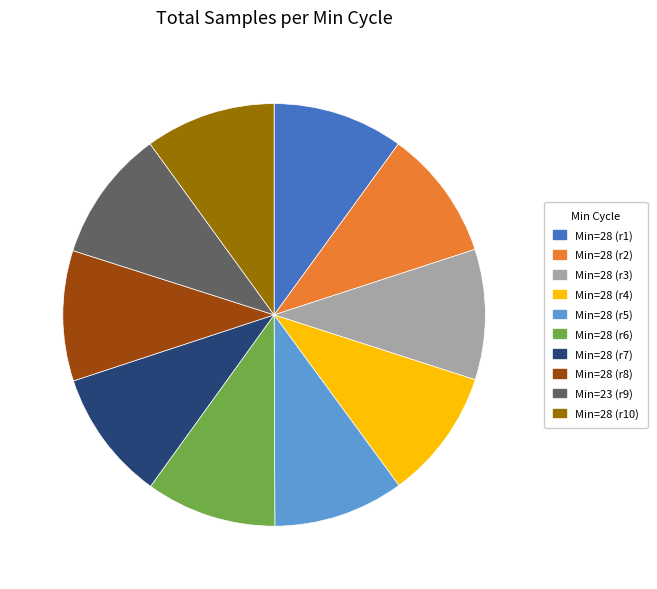

Count the number of slices in the pie.

10